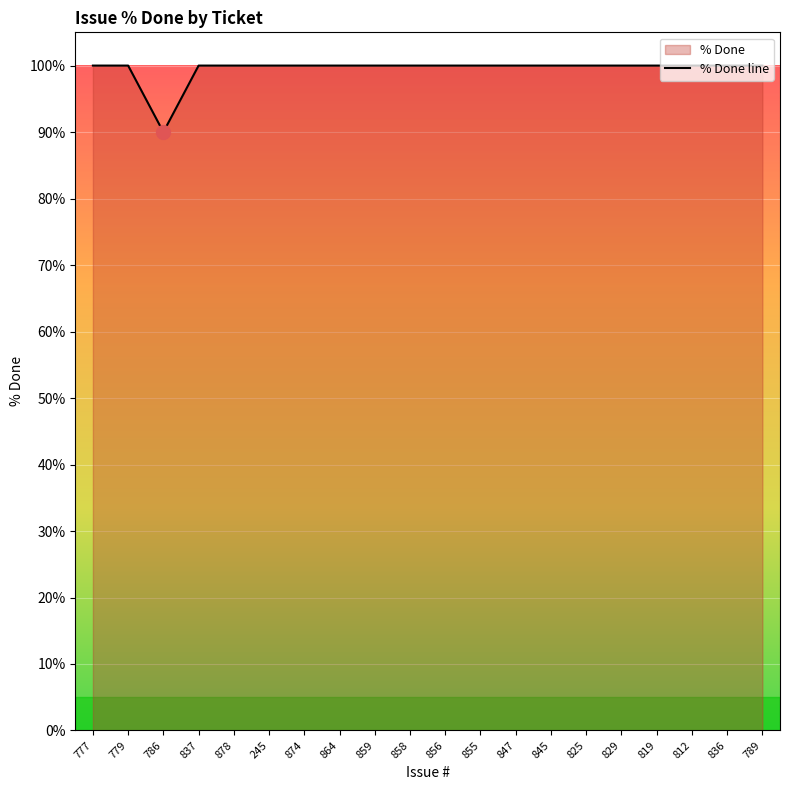

What position from the right is 789?

1